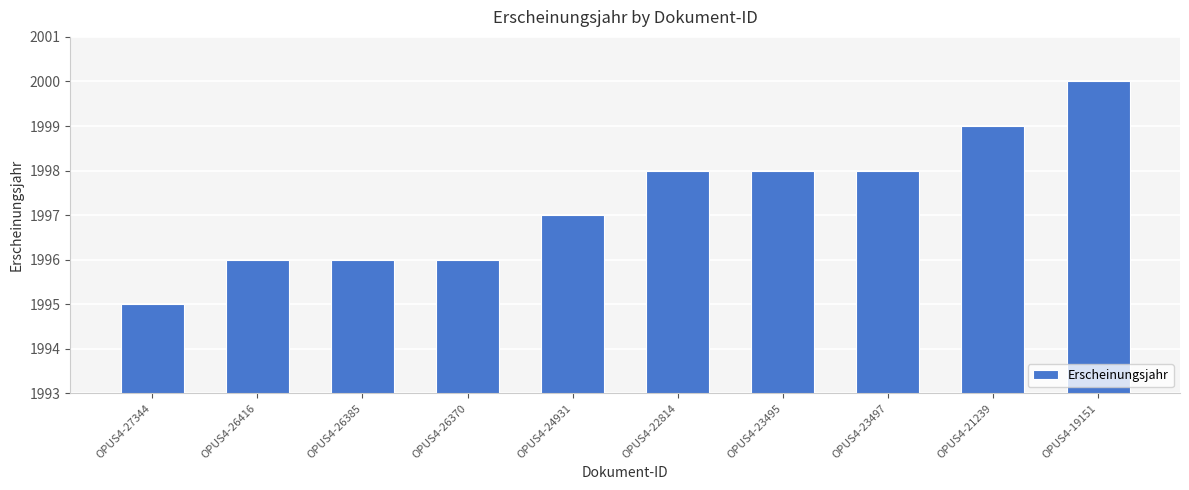

Are the bars horizontal?

No